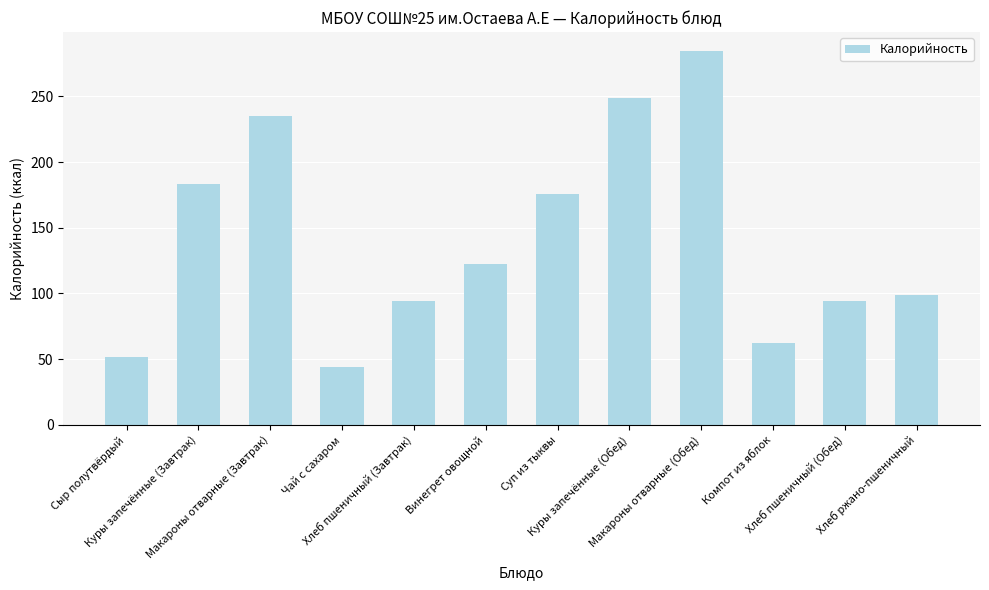

Are the bars grouped side by side (vs. stacked)?

No